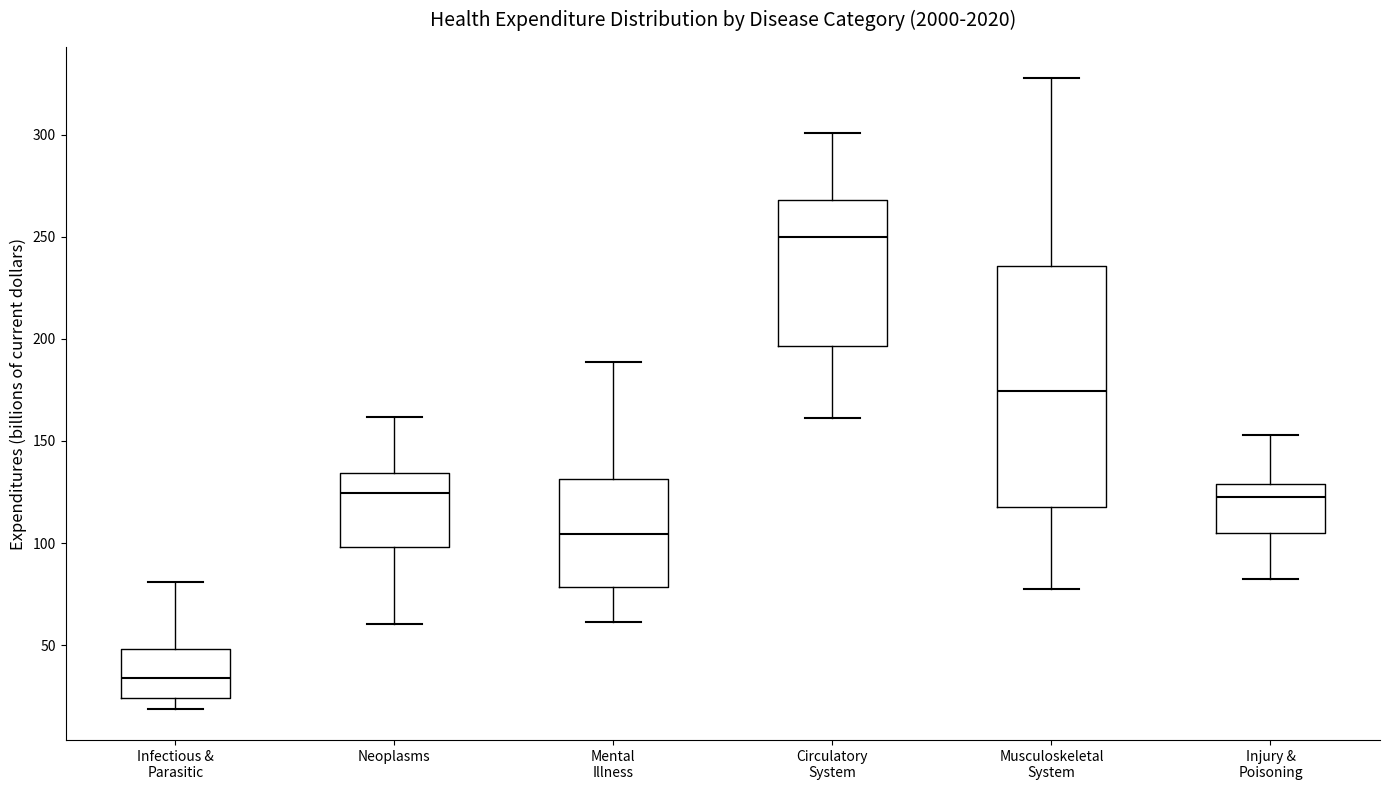

Reading left to right, read every box against the y-axis: the position of its median line, the range the box covers, and the ends of its whiskers. The values are not printed on the chart, so give them approximately, as read against the axis.

Infectious & Parasitic: median 35, box 25 to 50, whiskers 20 to 80
Neoplasms: median 125, box 100 to 135, whiskers 60 to 160
Mental Illness: median 105, box 80 to 130, whiskers 60 to 190
Circulatory System: median 250, box 195 to 270, whiskers 160 to 300
Musculoskeletal System: median 175, box 115 to 235, whiskers 75 to 330
Injury & Poisoning: median 125, box 105 to 130, whiskers 80 to 155